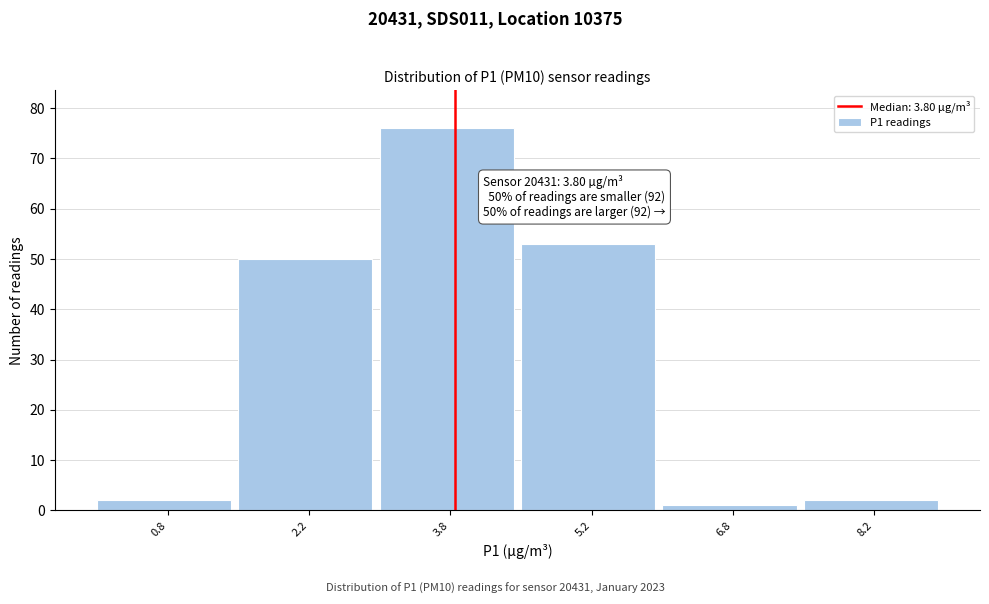

Over which range of the x-axis is the bar tallest?

3.0 to 4.5